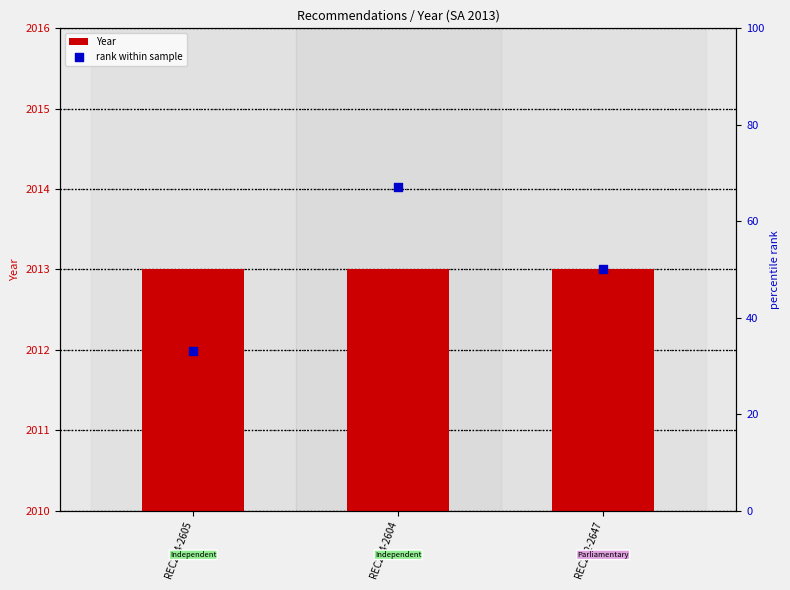

At how many categories does at least one series exceed 617?

3